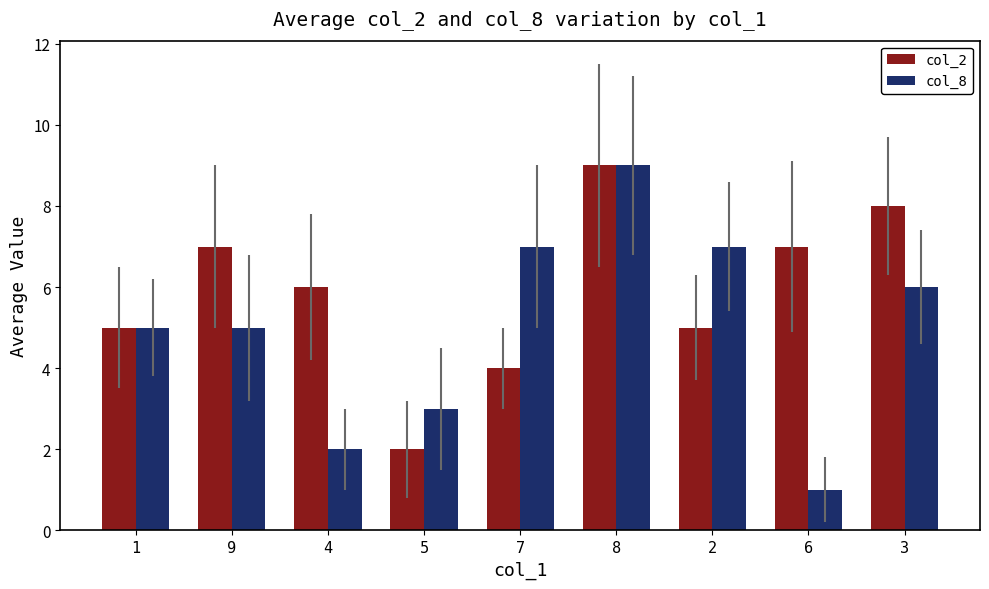

Are the bars grouped side by side (vs. stacked)?

Yes